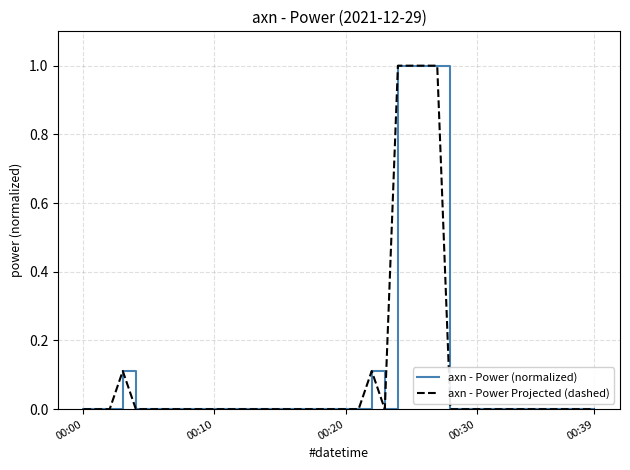

Which series has the largest total across all categories?

axn - Power (normalized)